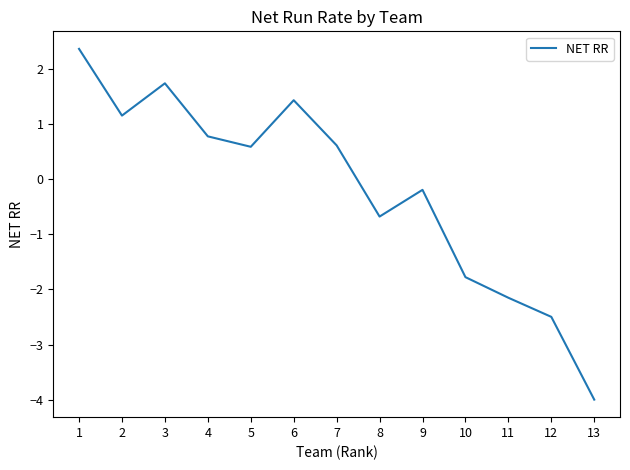

Which label corresponds to the largest value in the chart?

1